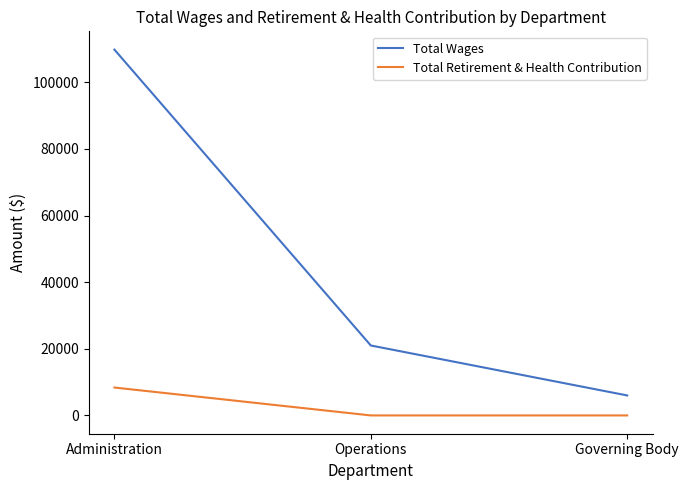

At which category is the sum across all series the highest?

Administration